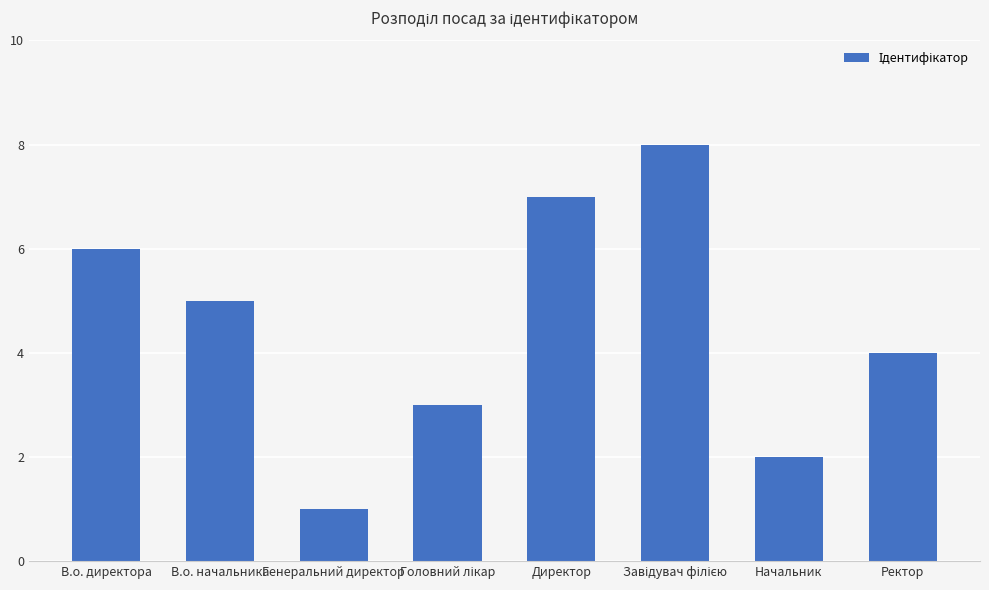

At which category does the chart reach its minimum across all series?

Генеральний директор